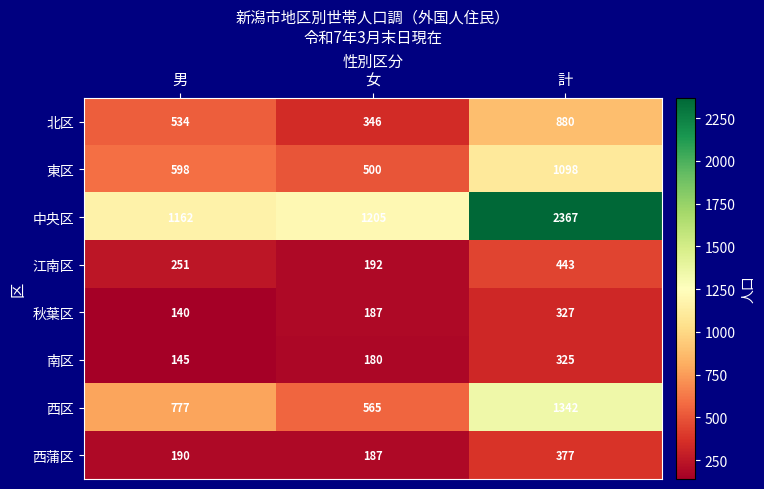

At how many categories does at least one series exceed 853?

3